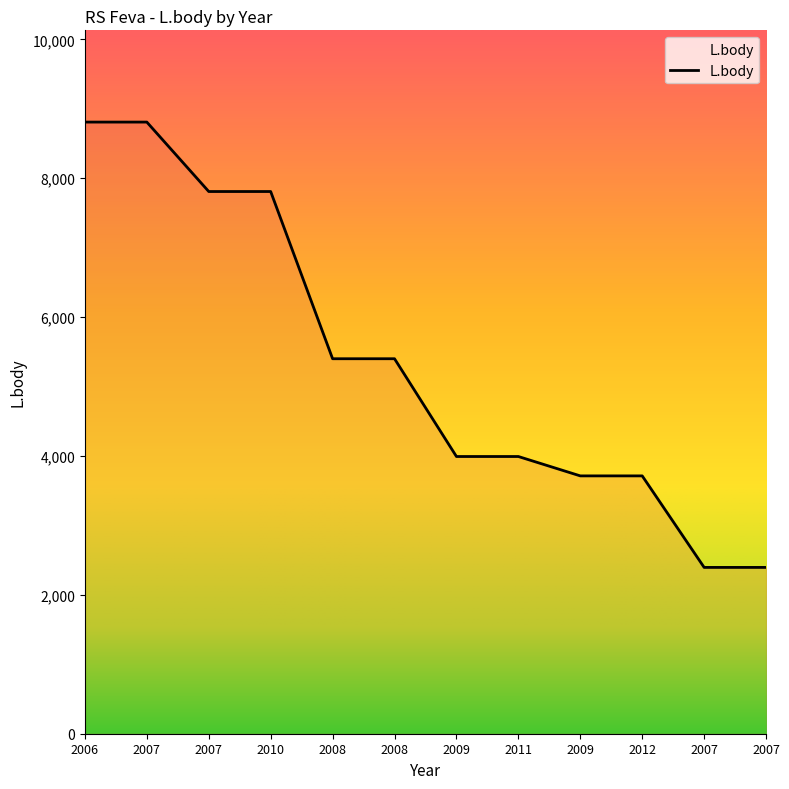

What is the label of the 10th point from the left?

2012